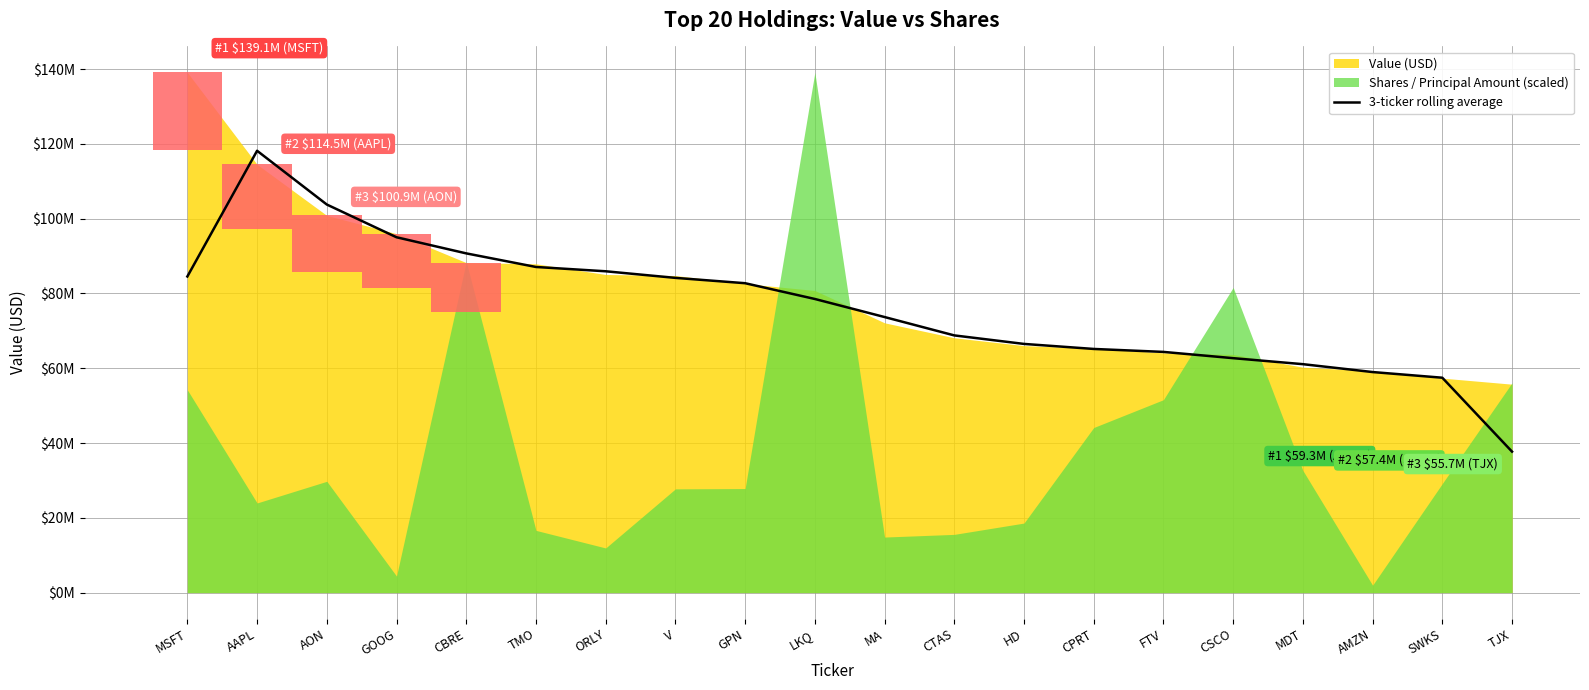

What is the difference between the values at MA and CSCO?

11002666.7